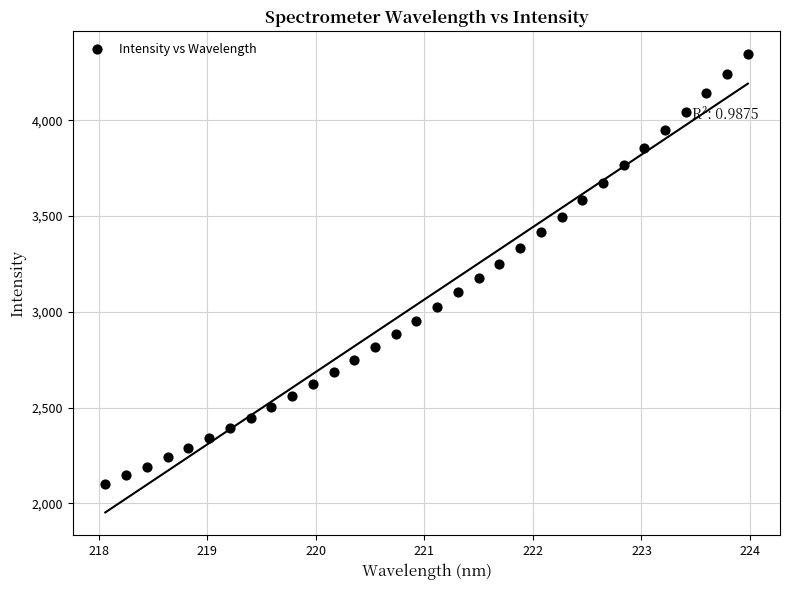

What is the range of X values (max minus min)?

5.9